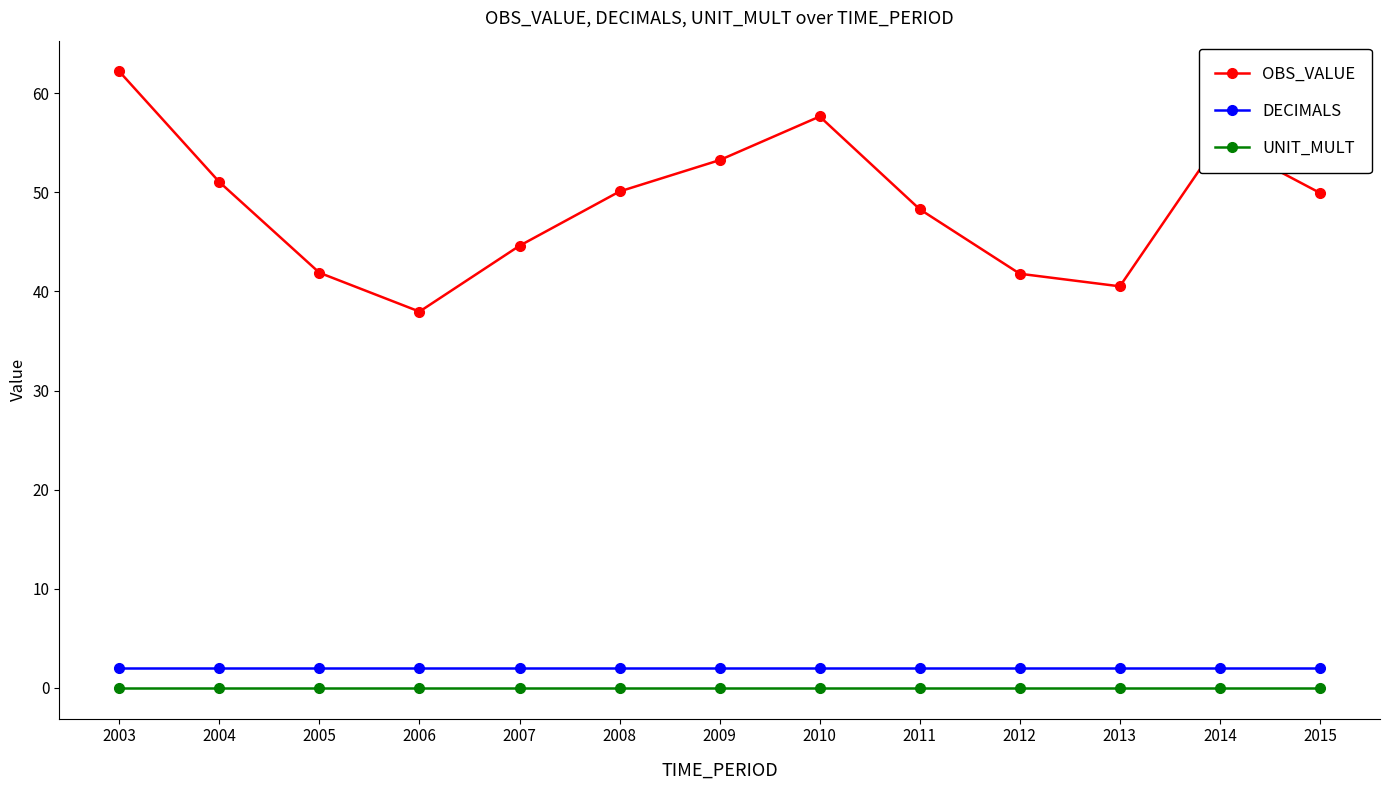

Does the chart have visible grid lines?

No